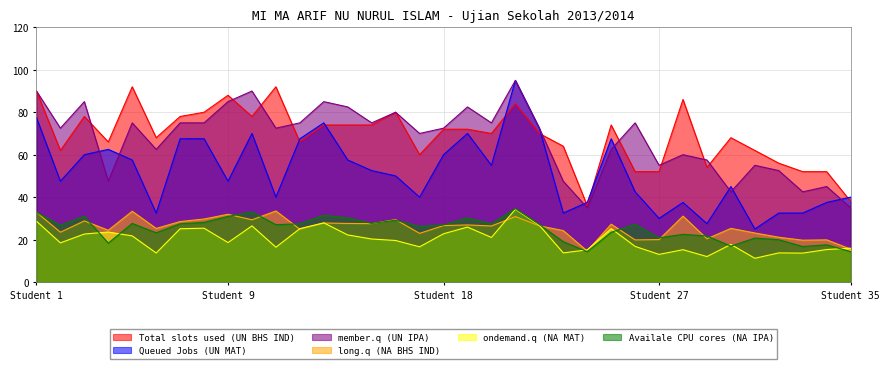

What are all the series names shown in the legend?

Total slots used (UN BHS IND), Queued Jobs (UN MAT), member.q (UN IPA), long.q (NA BHS IND), ondemand.q (NA MAT), Availale CPU cores (NA IPA)